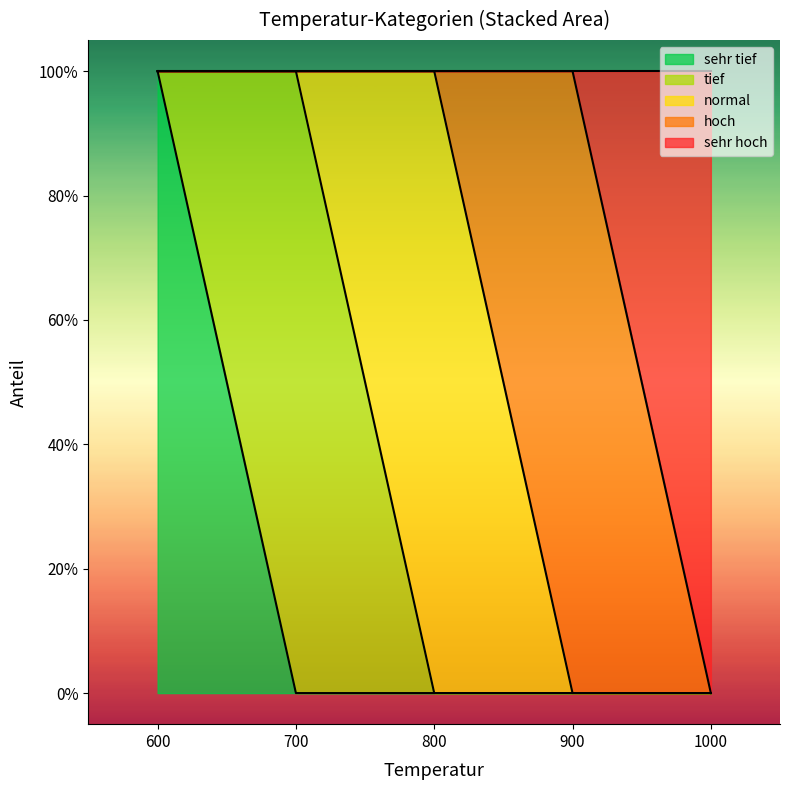

At which label does normal reach its minimum?

600